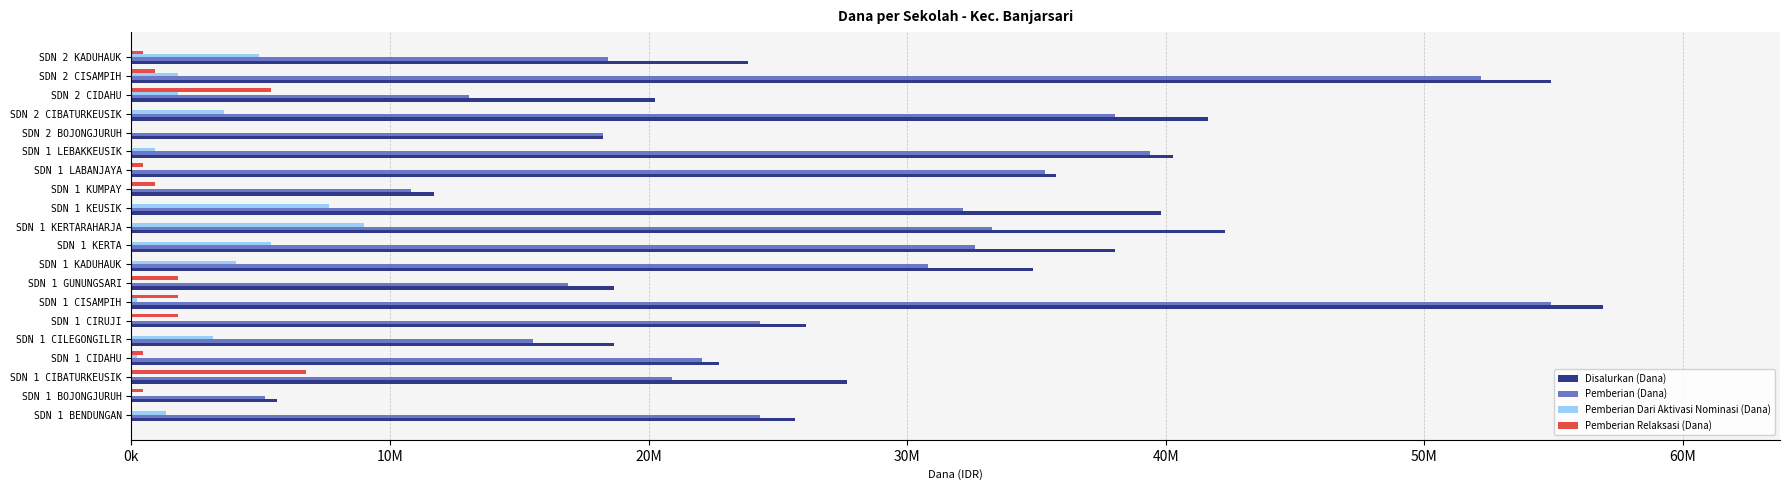

What is the average value of the Pemberian Relaksasi (Dana) series?

1057500